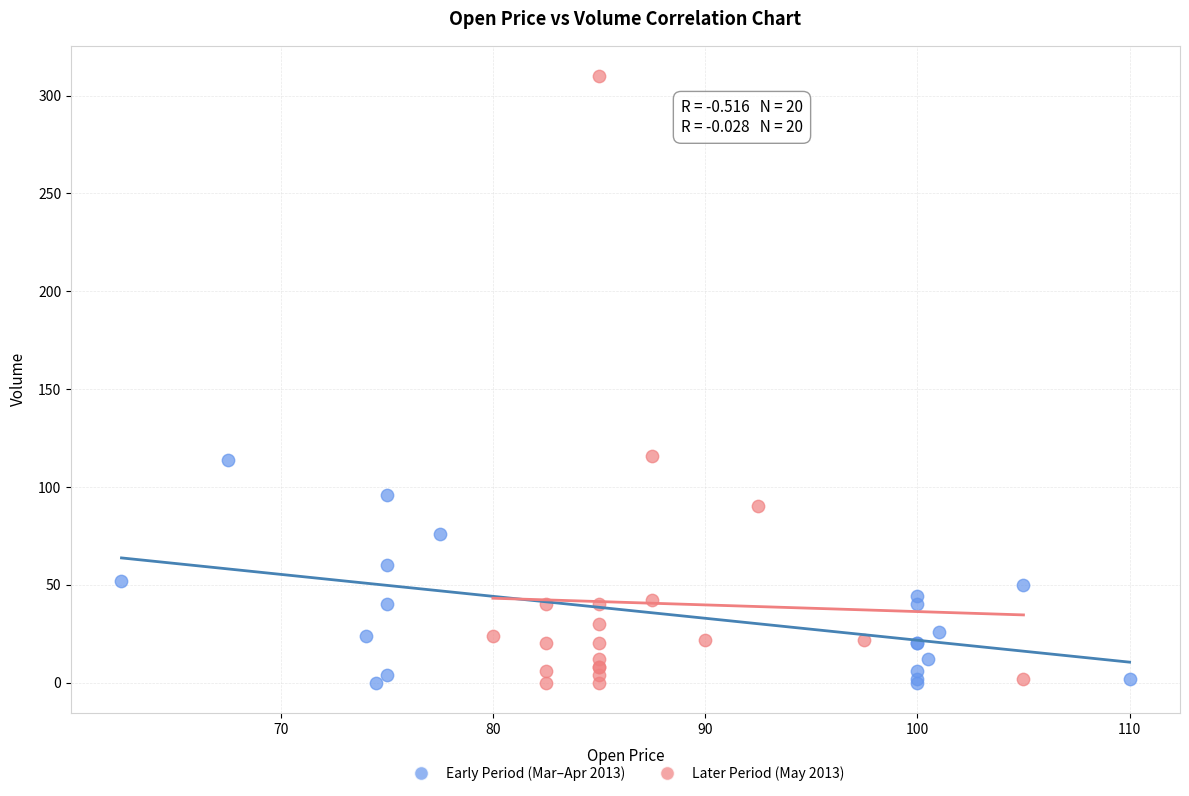

Which series has the largest Y range (max minus min)?

Later Period (May 2013)